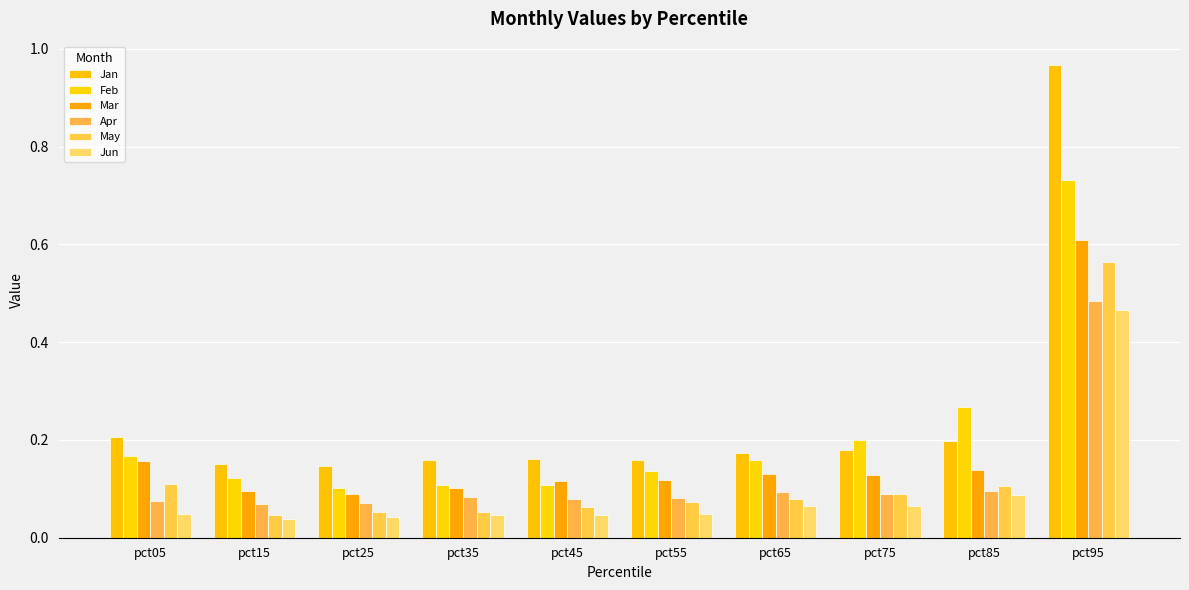

The value of Jun at pct35 is 0.1. True or false?

False